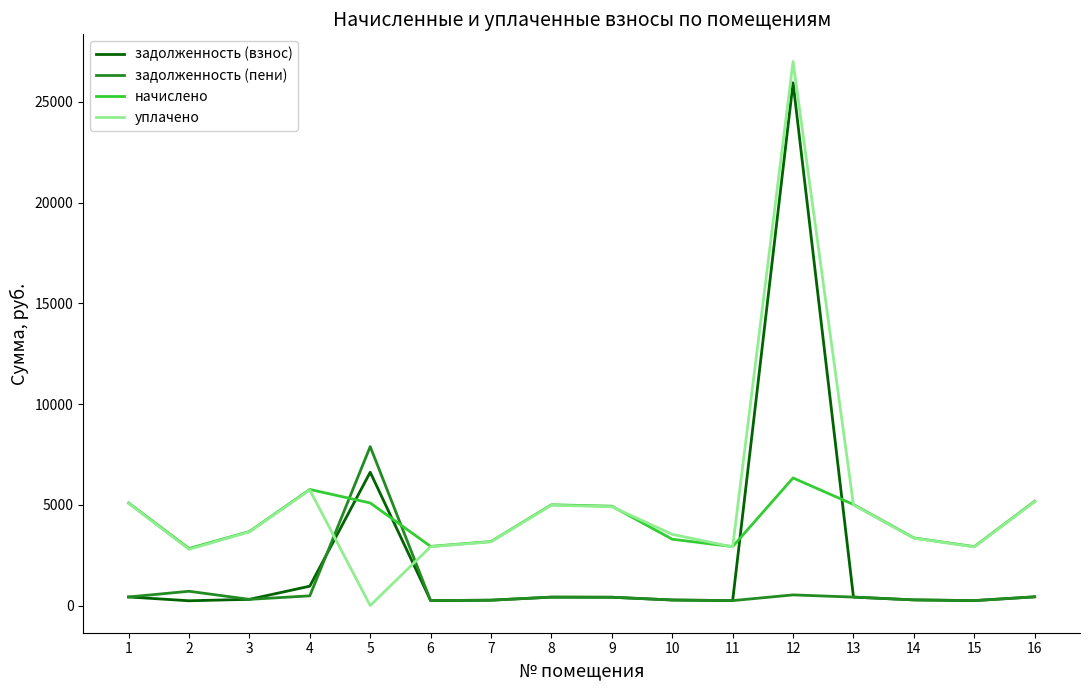

The value of начислено at 4 is 5762.3. True or false?

True